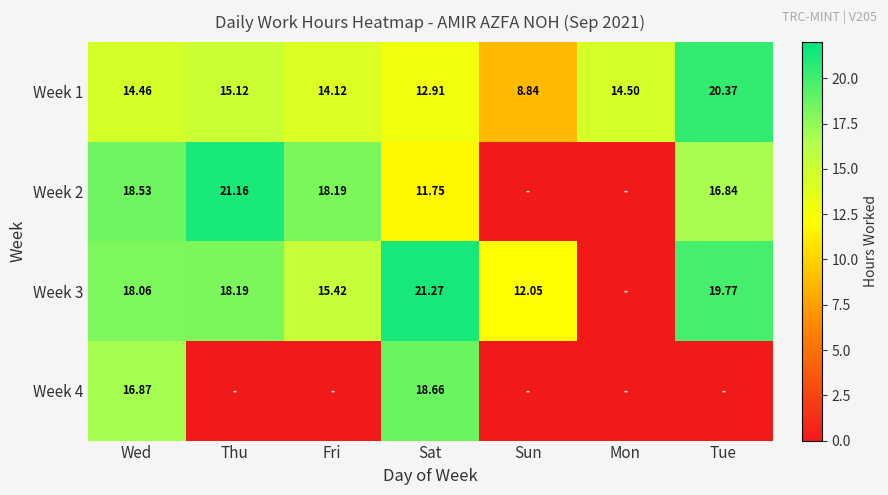

Which series has the widest spread of values?

Week 3